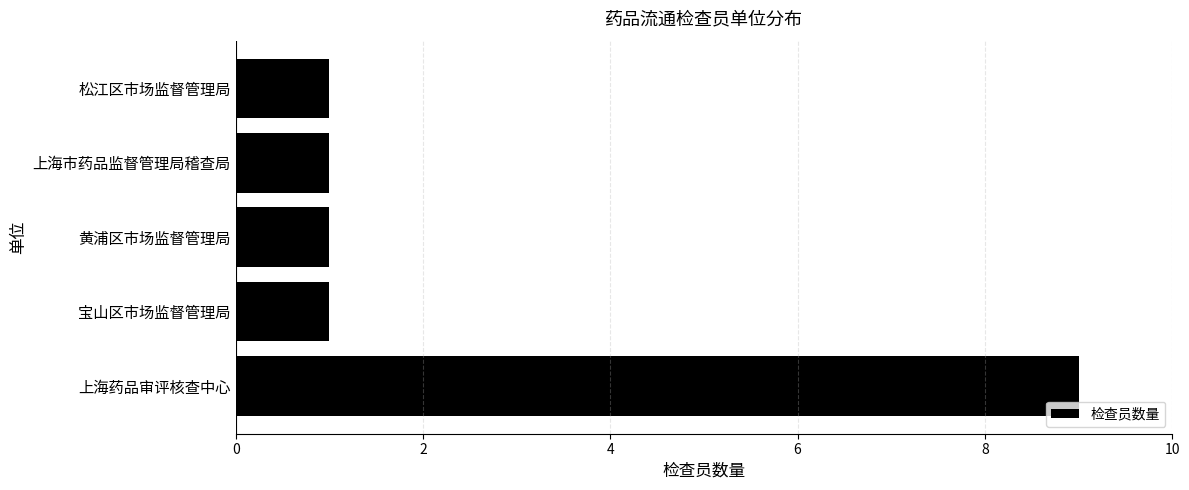

Is it true that the value at 上海市药品监督管理局稽查局 is 1?

True